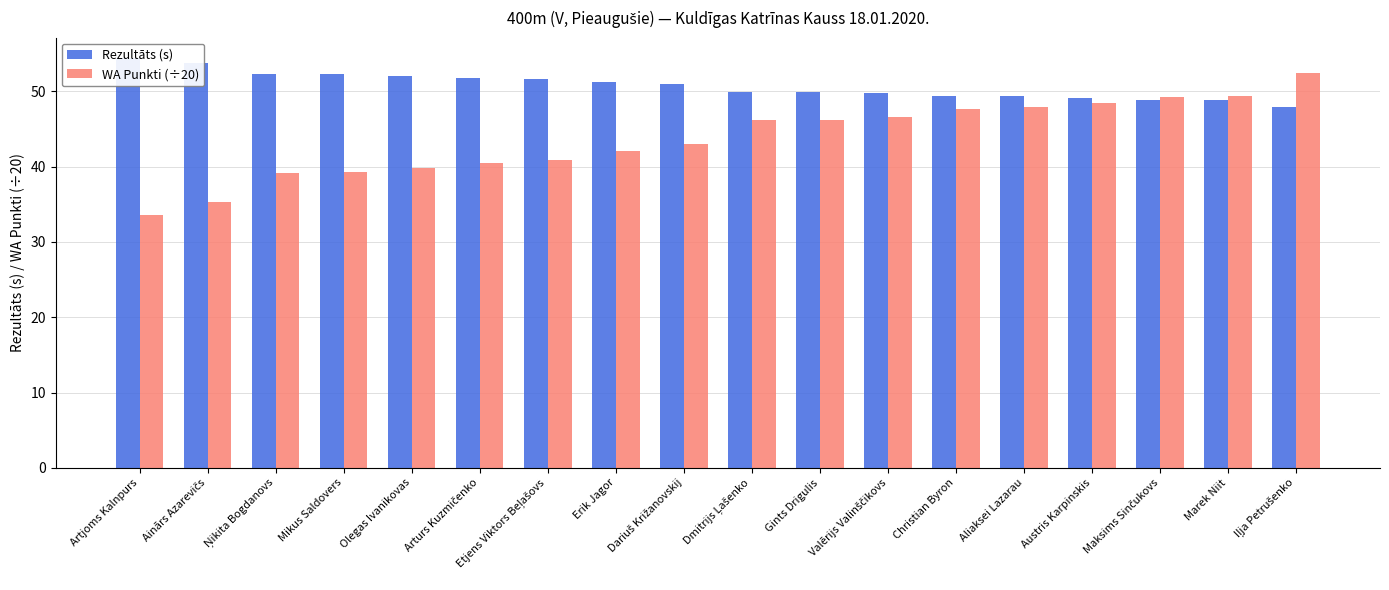

What is the difference between the highest and lowest values at Ainārs Azarevičs?

18.4